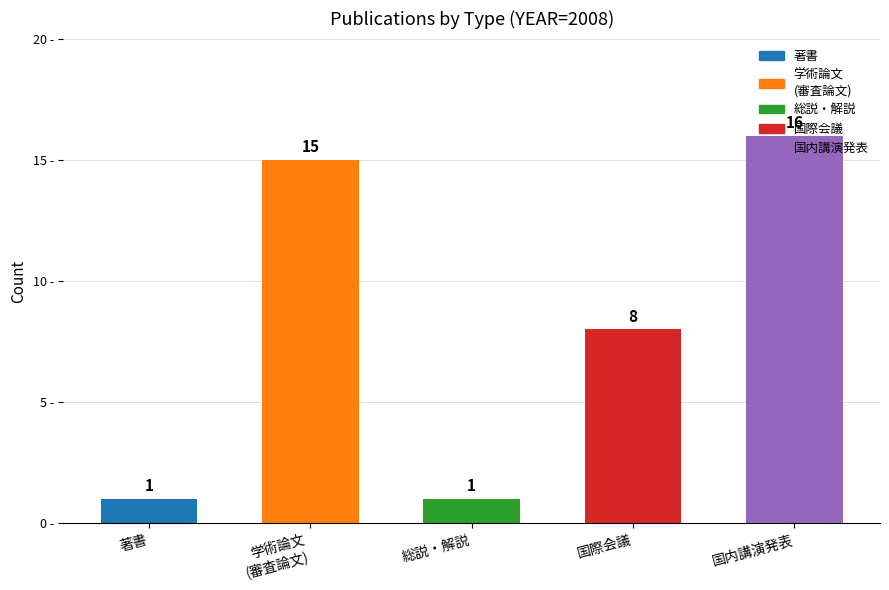

What is the sum of all values?

41